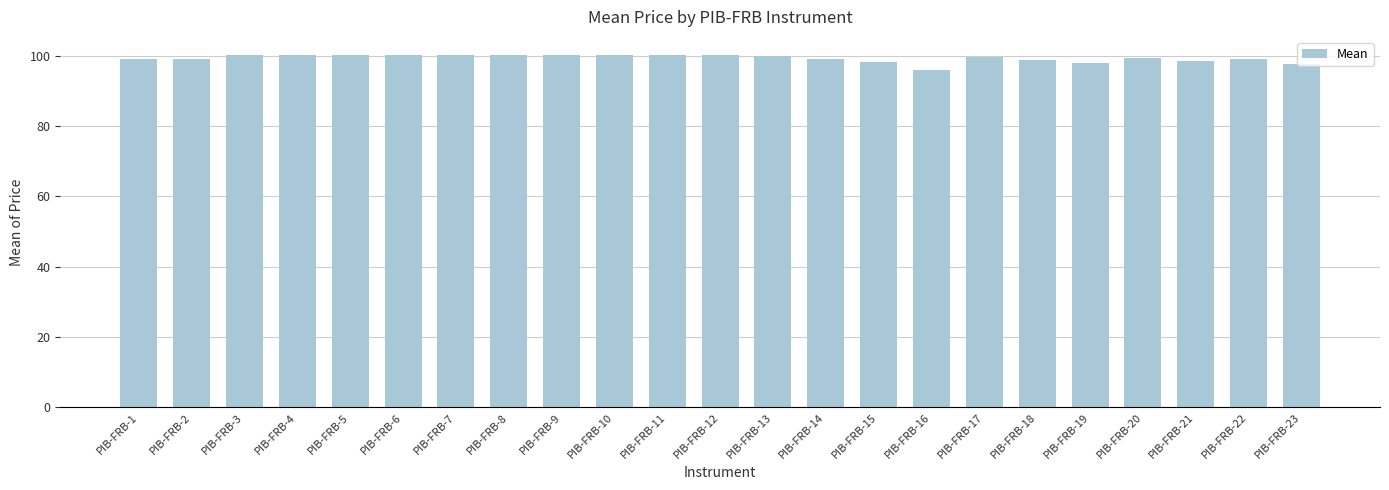

How many bars are there in total?

23